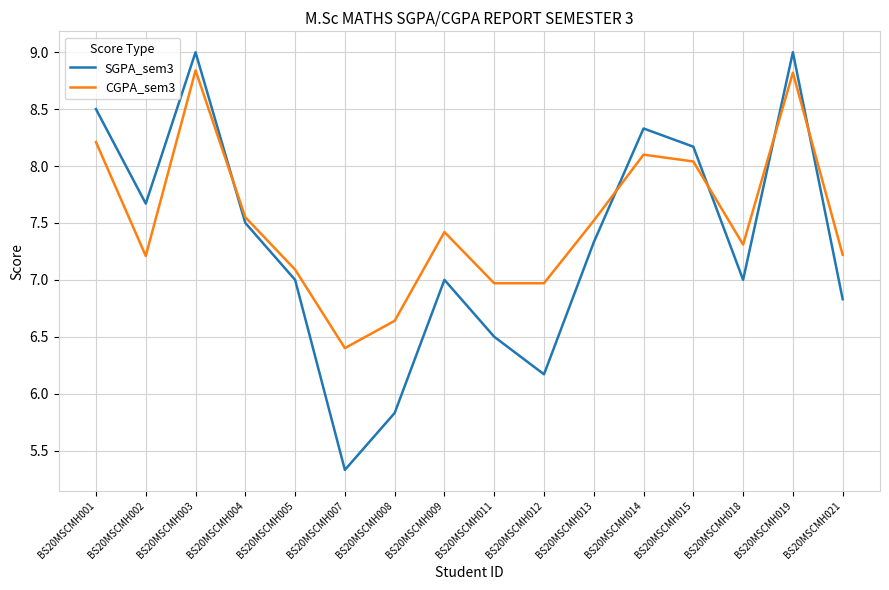

At which category does CGPA_sem3 reach its first local peak?

BS20MSCMH003